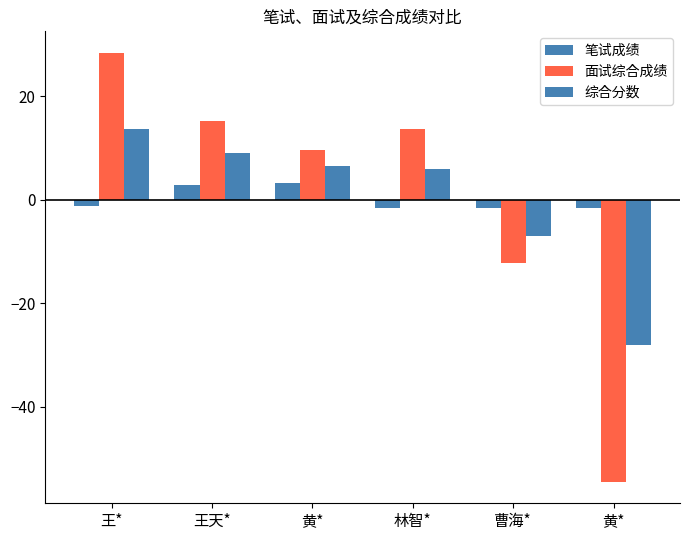

Count the number of data series in this chart.

3